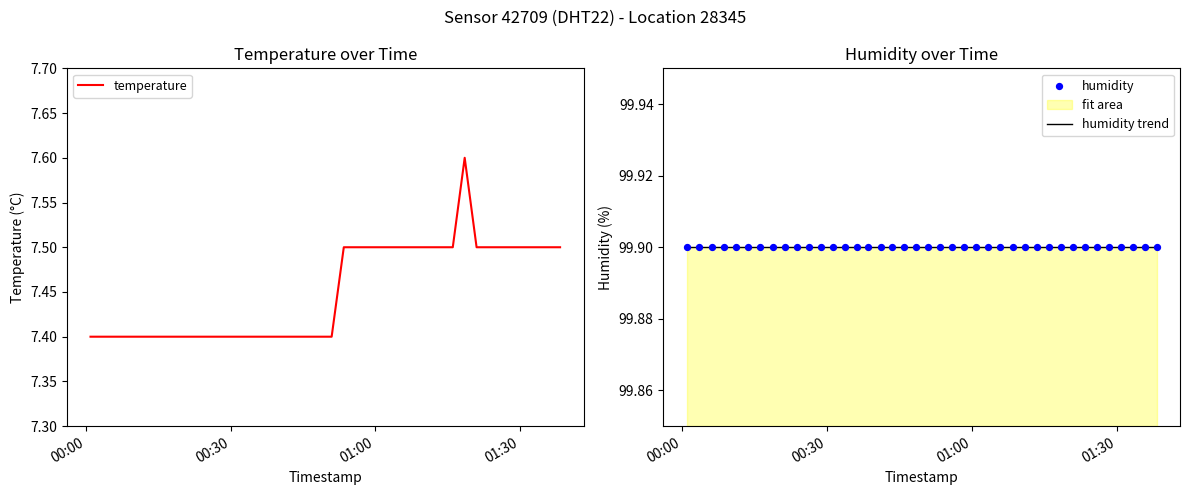

What is the lowest value of the temperature series?

7.4